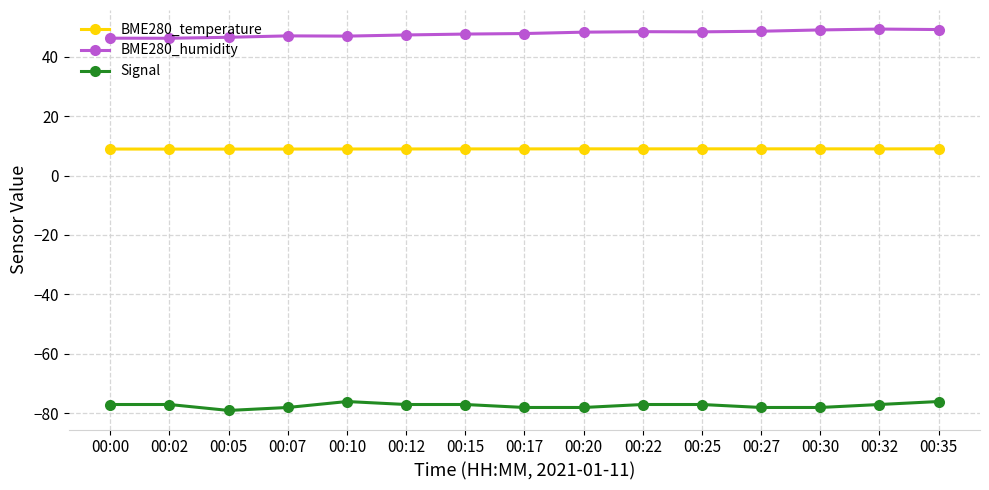

True or false: Signal has a value of -46.6 at 00:15.

False